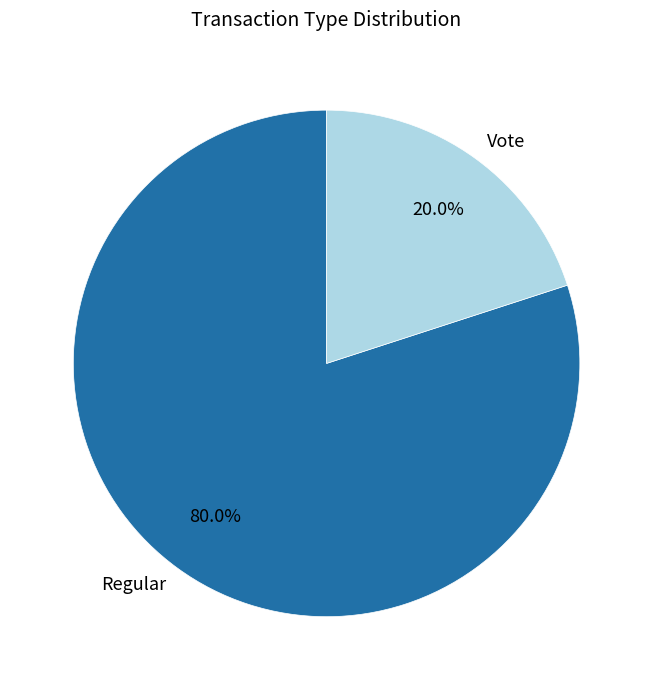

To the nearest percent, what is the difference between the Vote and Regular slice percentages?

60%